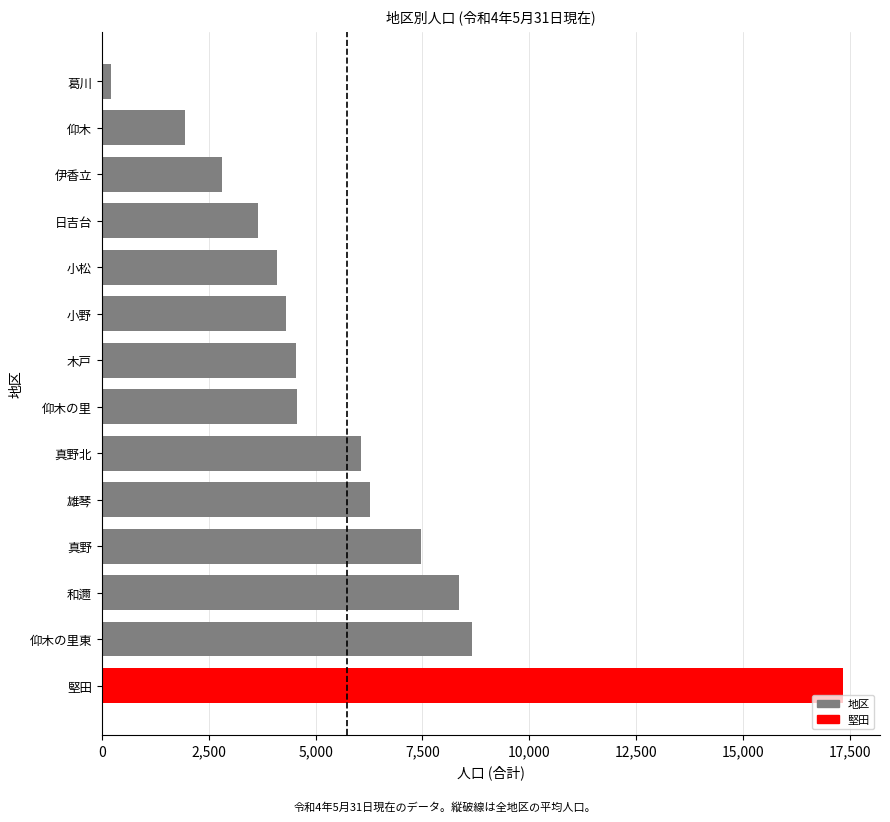

Approximately how many times larger is the value at 仰木の里東 compared to 和邇?

1.0